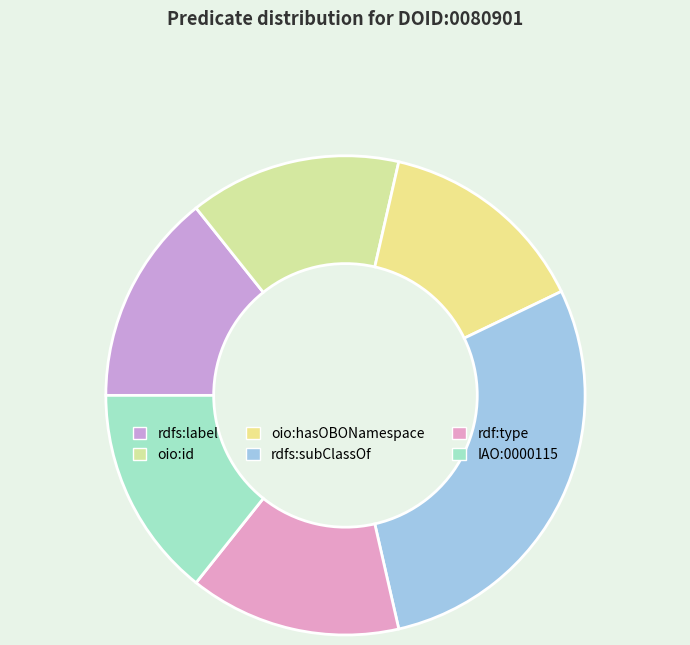

Which has a higher value, rdfs:label or rdf:type?

rdfs:label